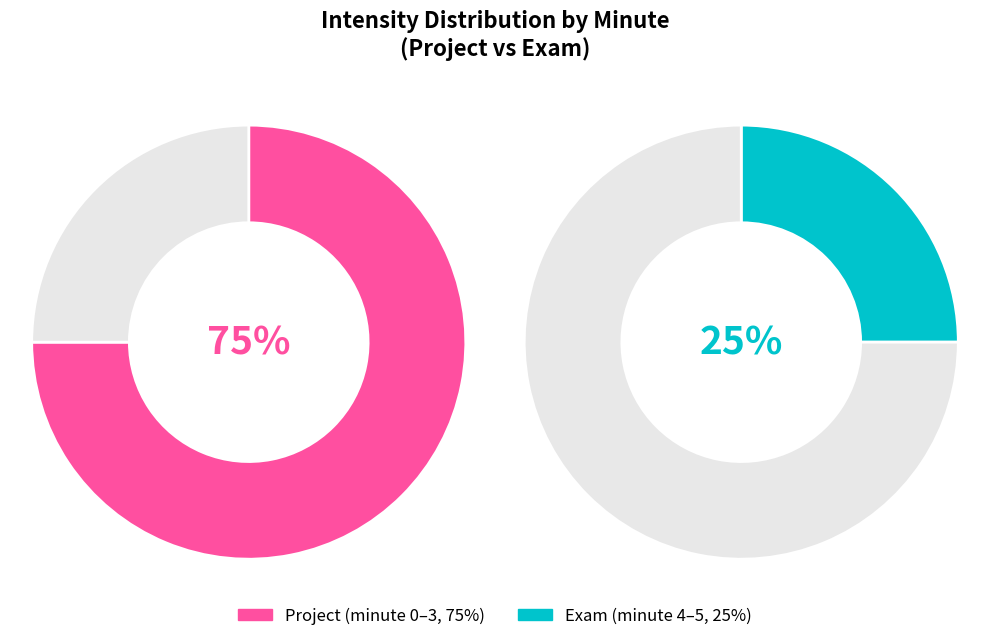

True or false: minute 2 accounts for 15% of the total.

True